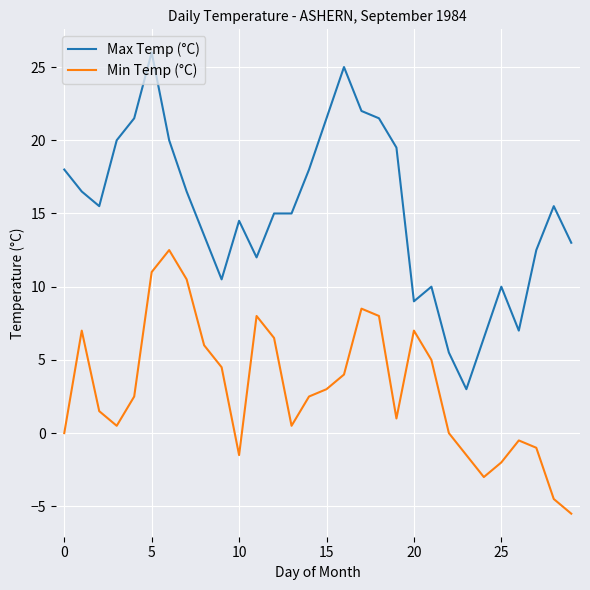

What is the minimum value shown in the chart?

-5.5